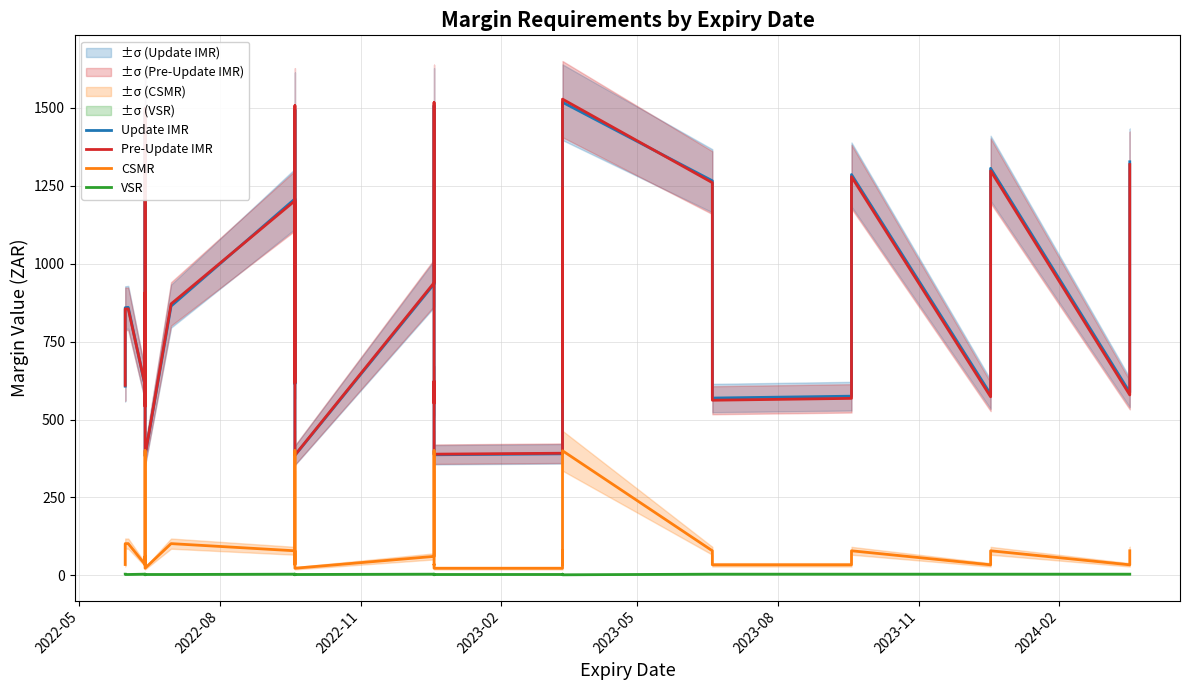

What is the highest value of the CSMR series?

400